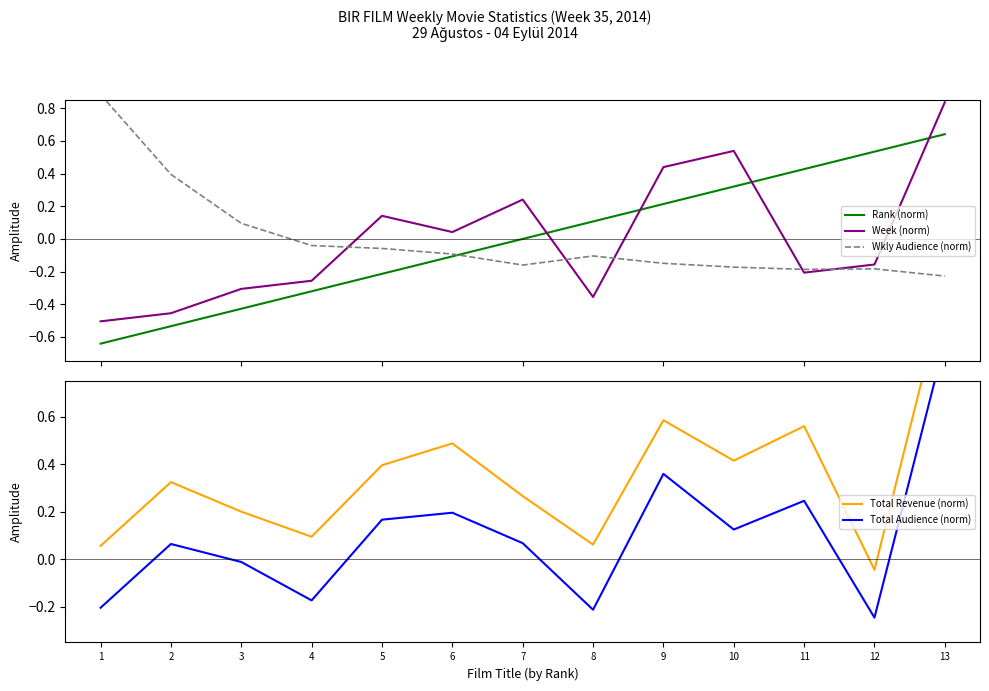

How many data points in Wkly Audience (norm) are above 0?

3